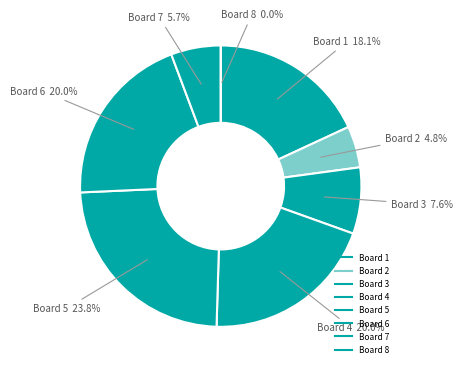

What percentage is the 1 slice, to the nearest percent?

18%